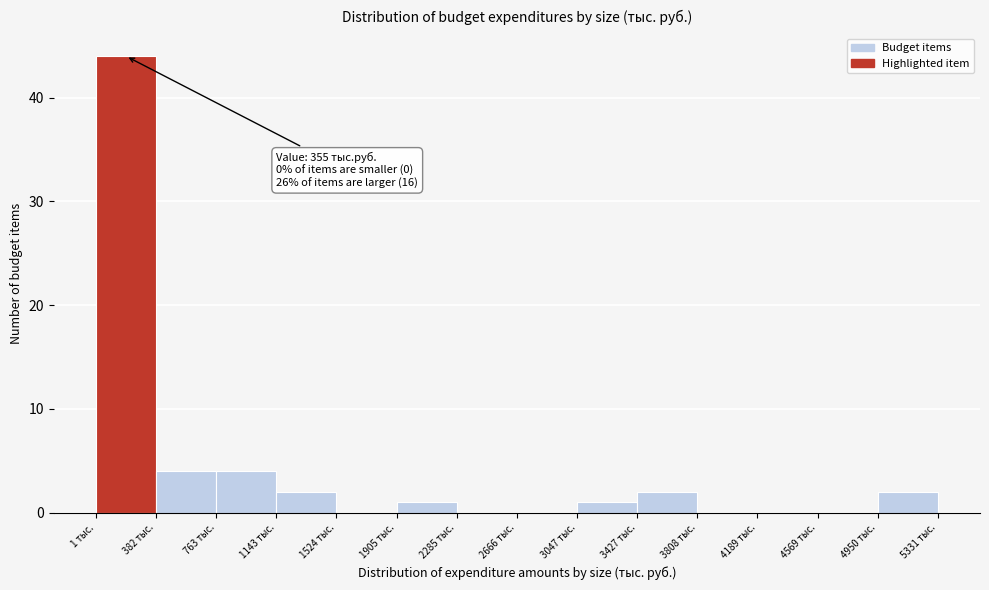

Over which range of the x-axis is the bar tallest?

0 to 400